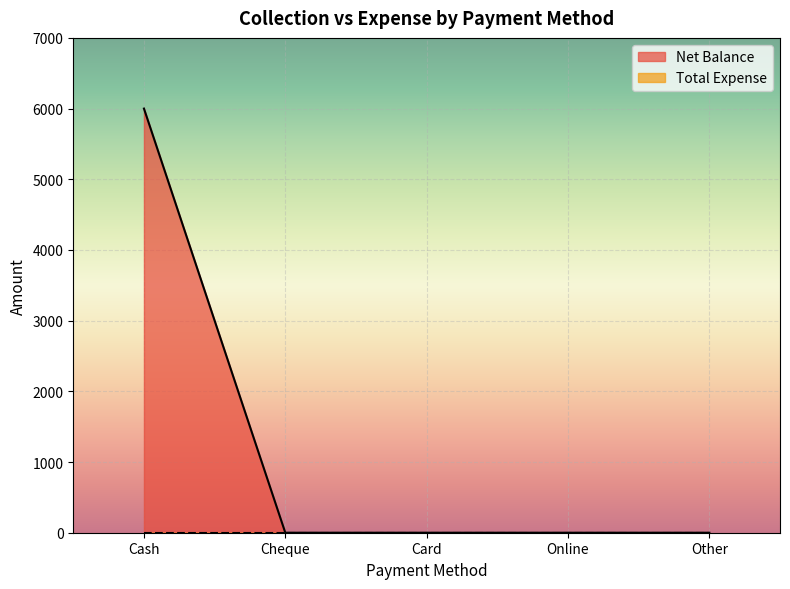

What is the label of the 5th point from the left?

Other